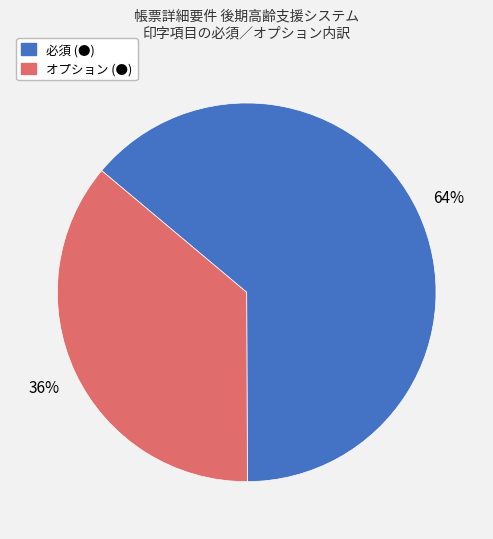

To the nearest percent, what portion does オプション (●) represent?

36%